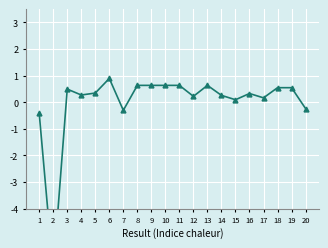

At which category does the data reach its first local peak?

3